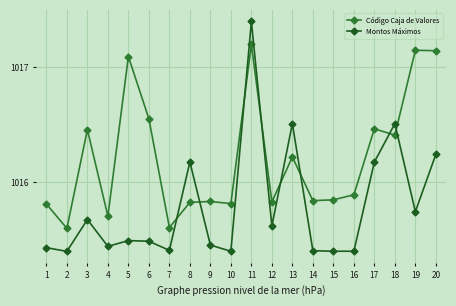

Where is the first local minimum for Código Caja de Valores?

2